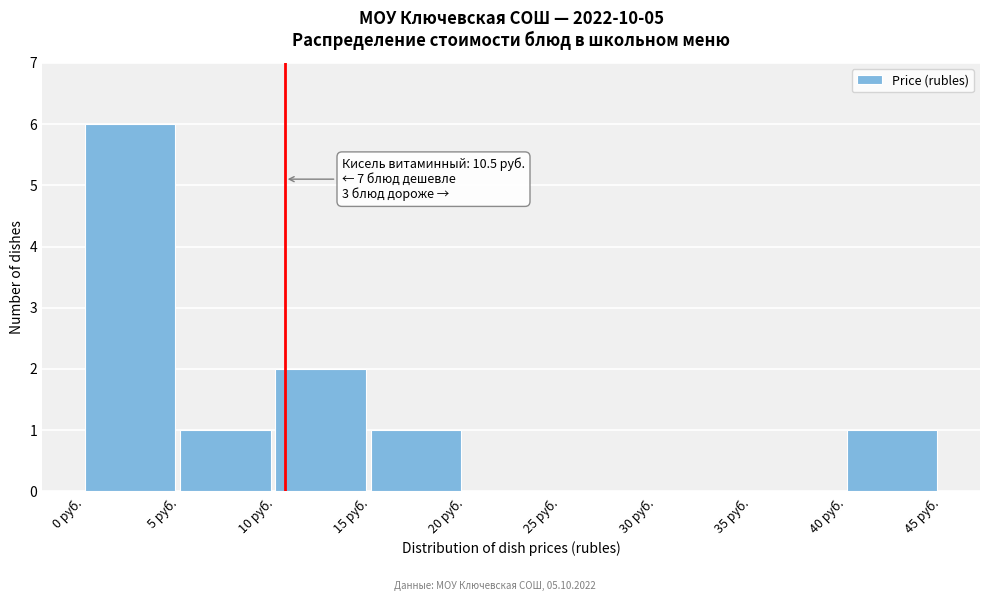

Over which range of the x-axis is the bar tallest?

0 to 5